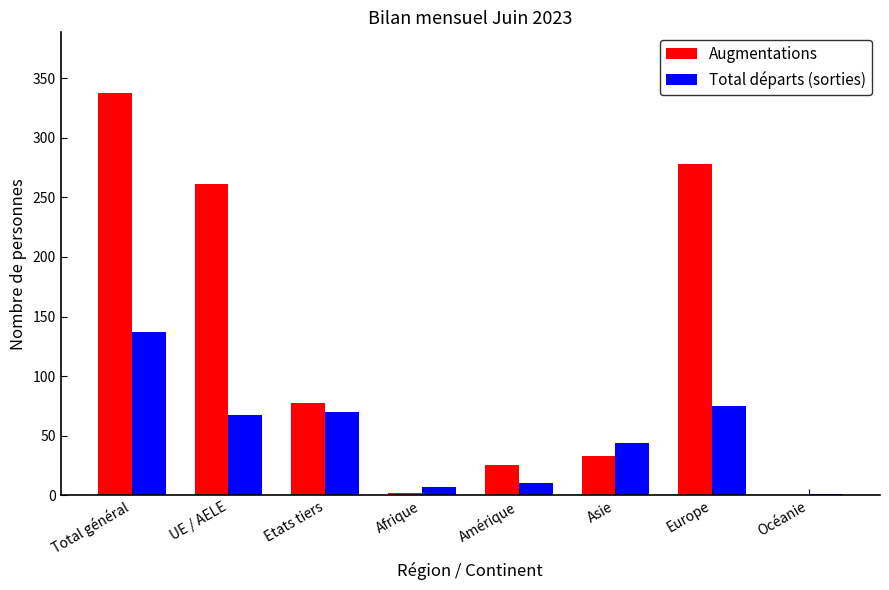

Reading right to left, extract all data points from this chart.

Augmentations: Océanie=0	Europe=278	Asie=33	Amérique=25	Afrique=2	Etats tiers=77	UE / AELE=261	Total général=338
Total départs (sorties): Océanie=1	Europe=75	Asie=44	Amérique=10	Afrique=7	Etats tiers=70	UE / AELE=67	Total général=137